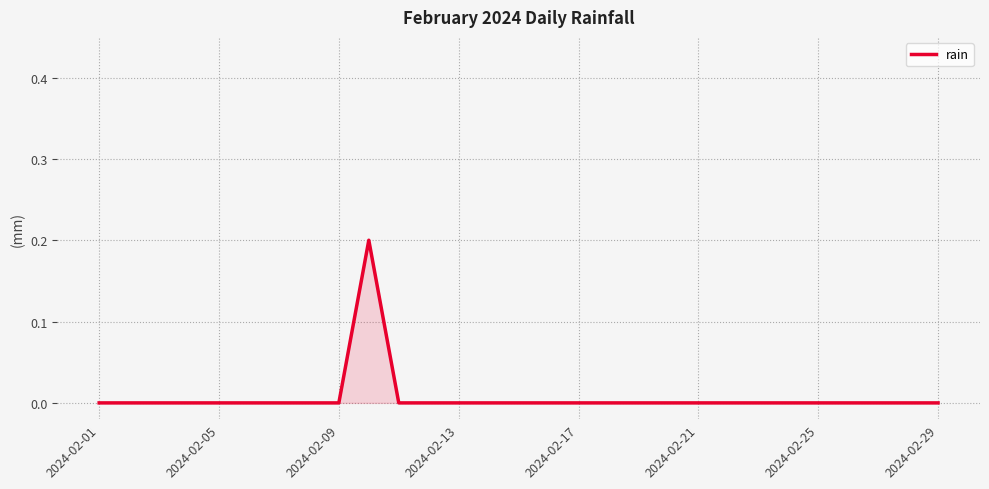

Does the chart display data point markers on the line(s)?

No